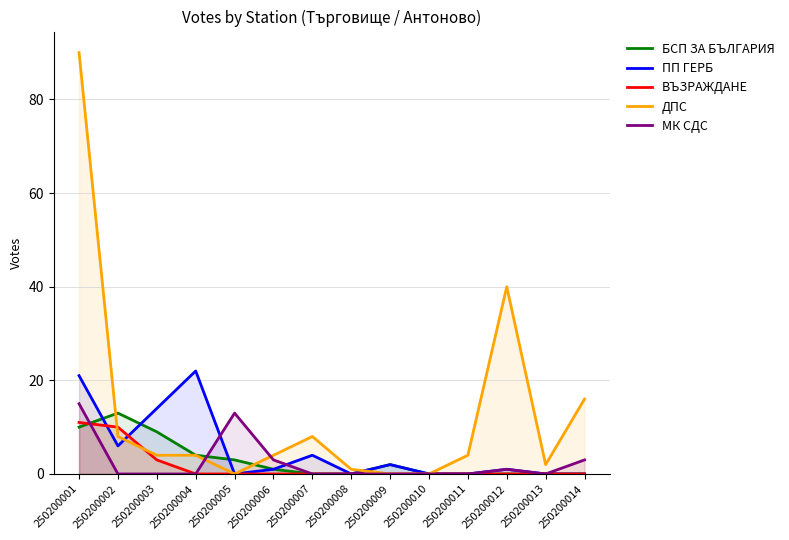

Which series has the widest spread of values?

ДПС